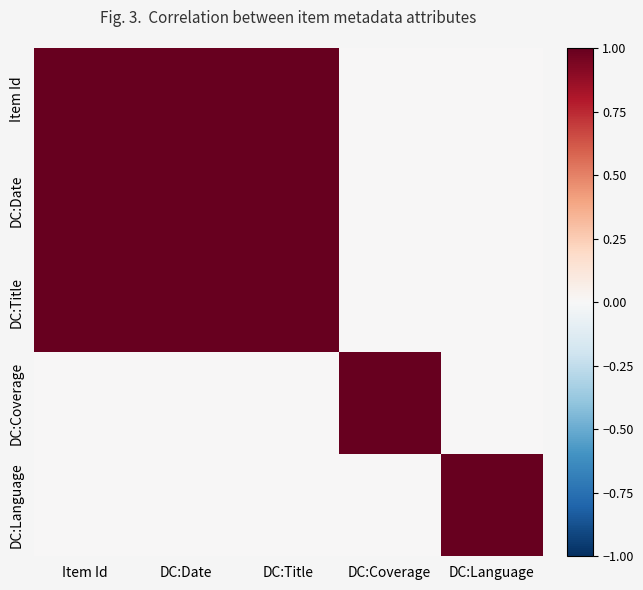

Which has a higher value, DC:Title or DC:Date?

DC:Title